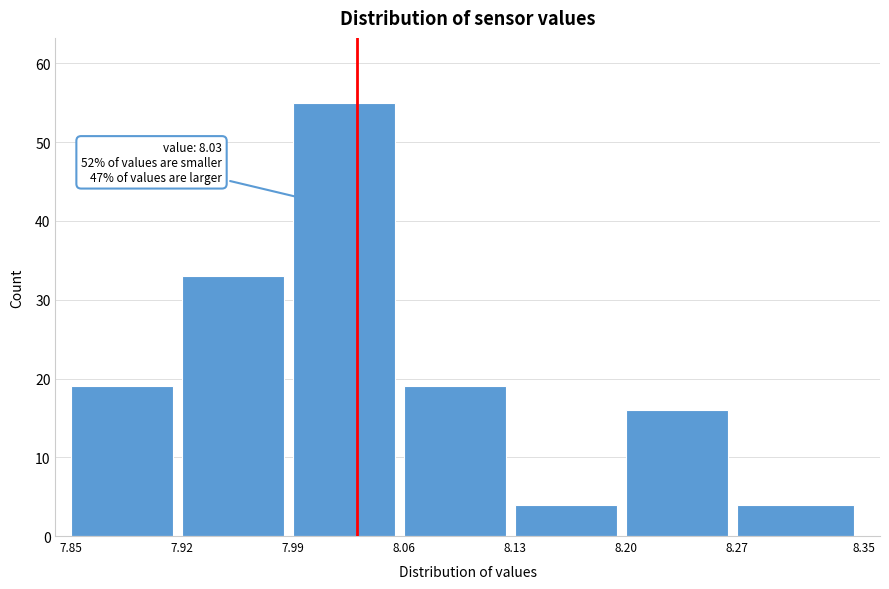

Which range on the x-axis has the tallest bar?

7.99 to 8.06